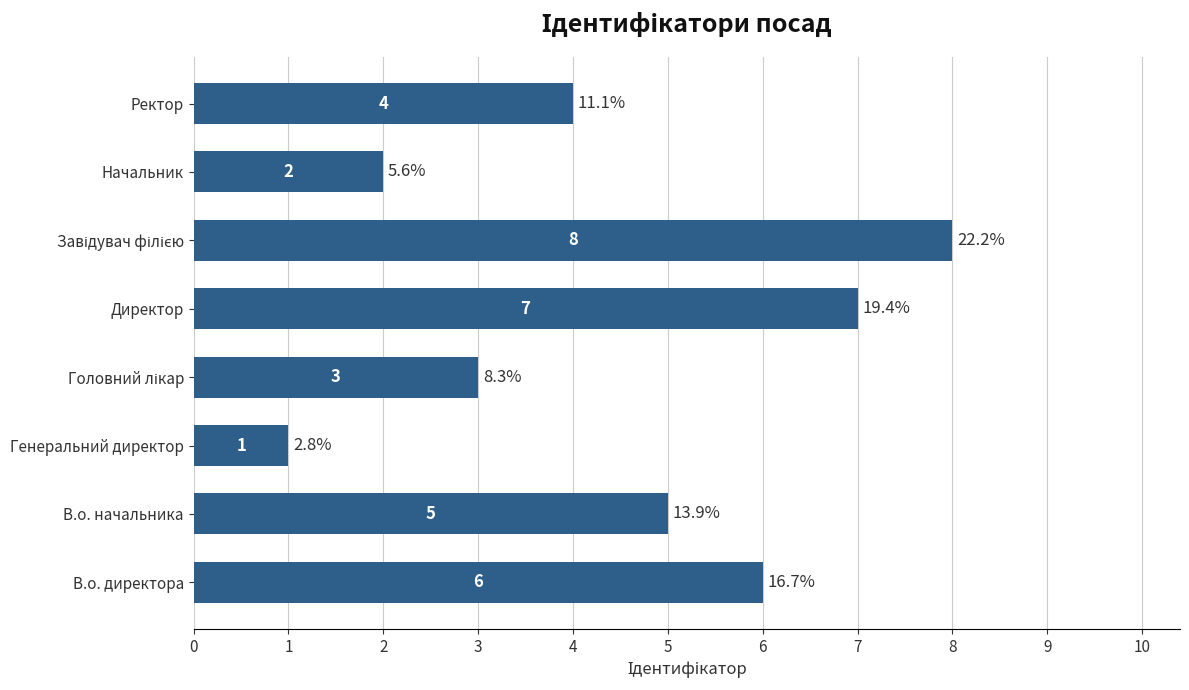

Approximately how many times larger is the value at Директор compared to В.о. директора?

1.2